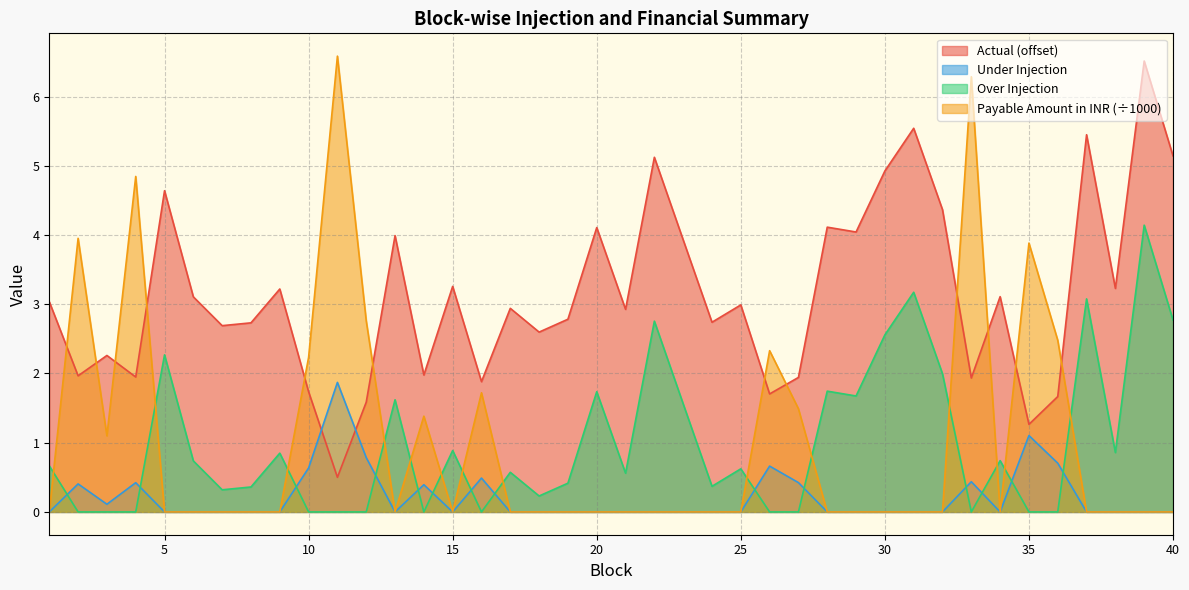

True or false: Over Injection has a value of 0.3 at 21.

False